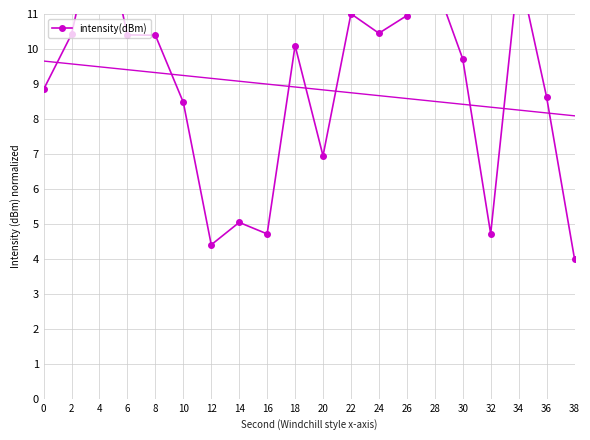

What is the change in value from 18 to 22?

+0.9